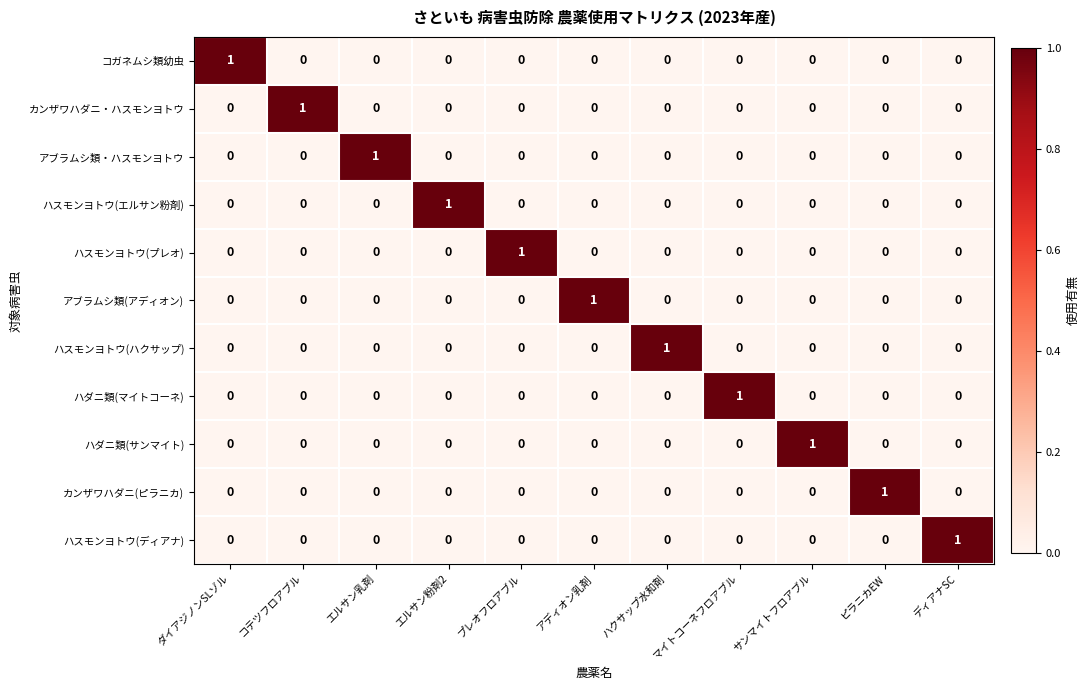

The value of ハダニ類(マイトコーネ) at ハクサップ水和剤 is -1. True or false?

False